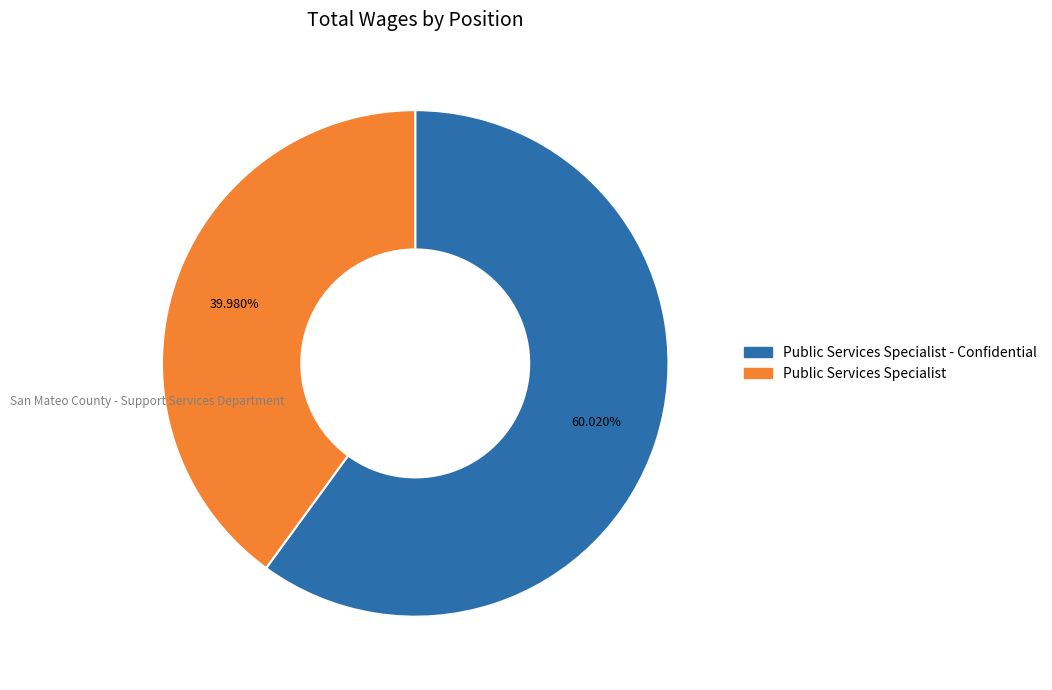

To the nearest percent, what is the average slice percentage?

50%